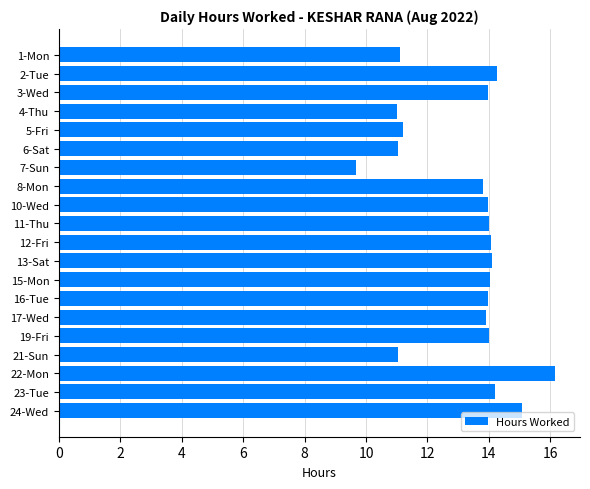

What is the sum of all values?

264.7